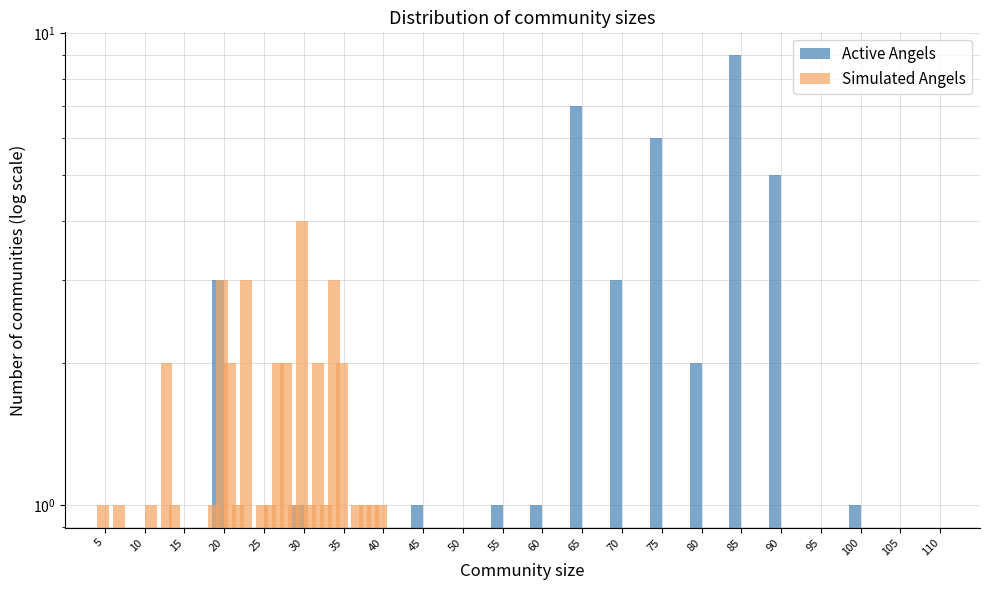

What is the sum of all Simulated Angels values?

40